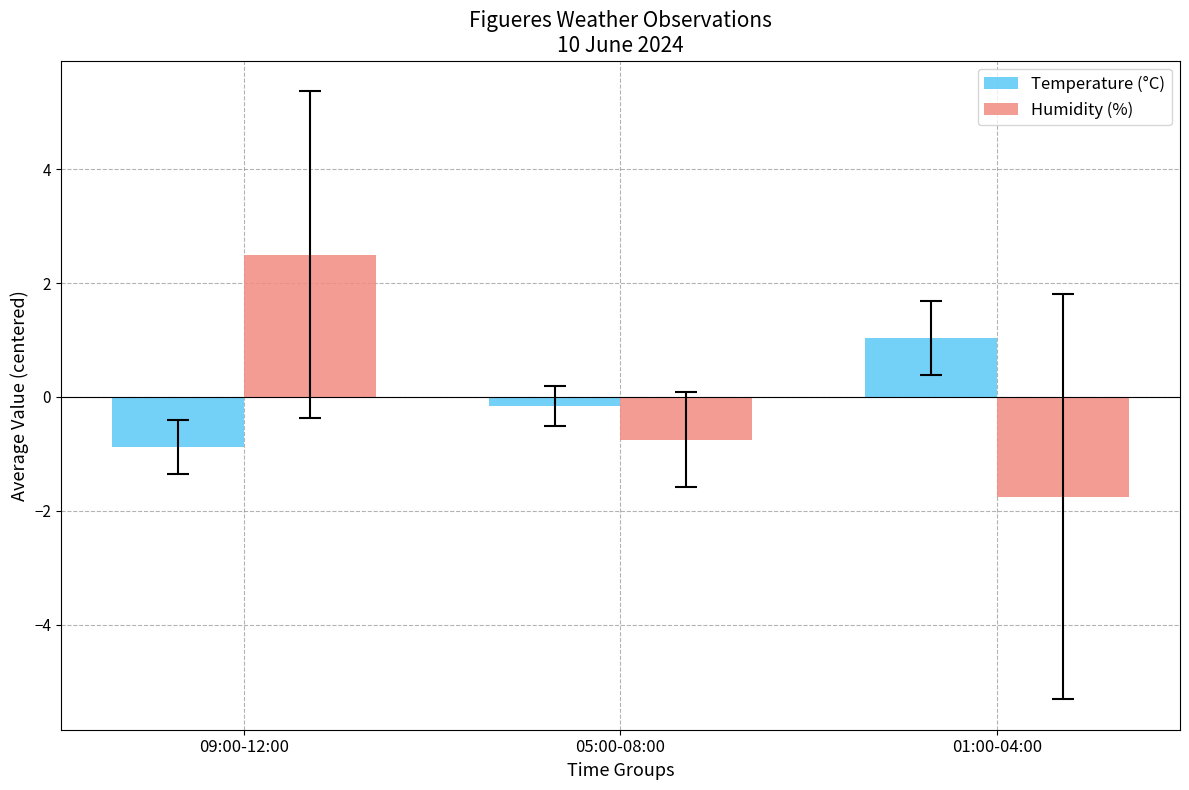

How many values in Humidity (%) are above zero?

1